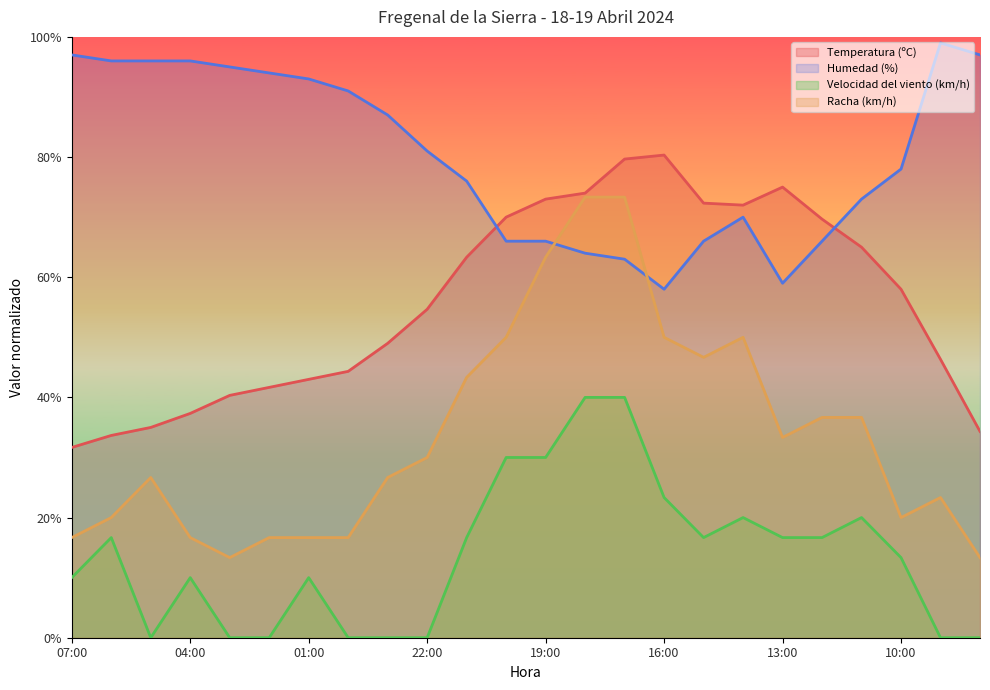

What is the label of the 18th point from the right?

01:00